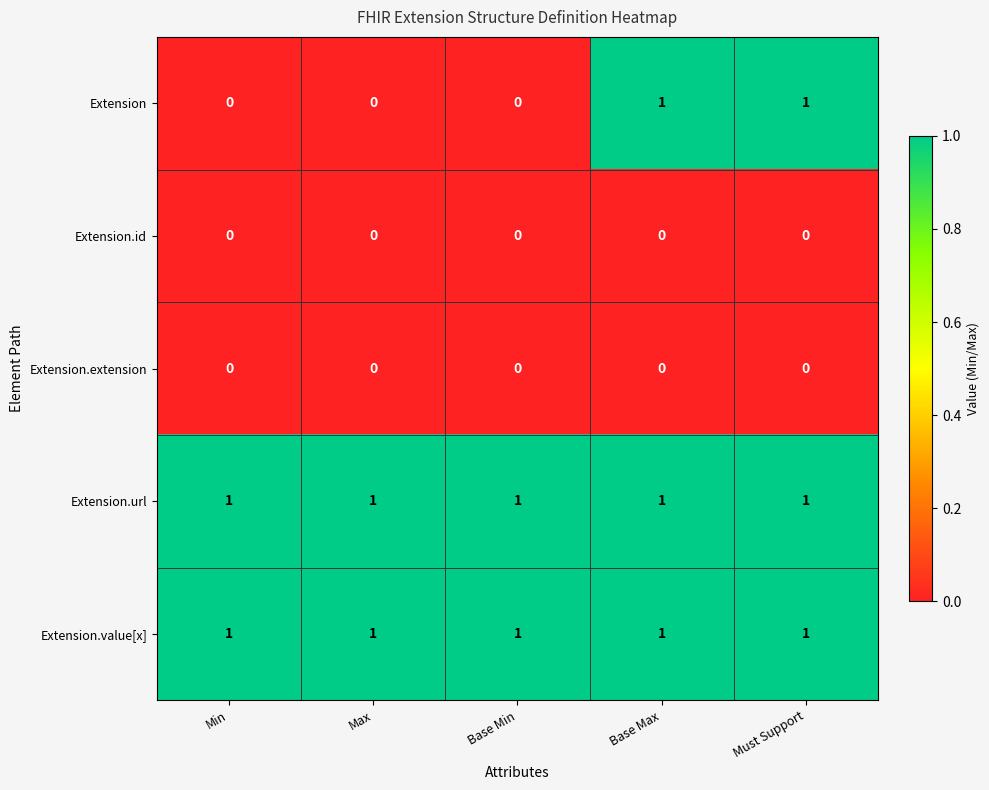

Count the number of categories in the chart.

5